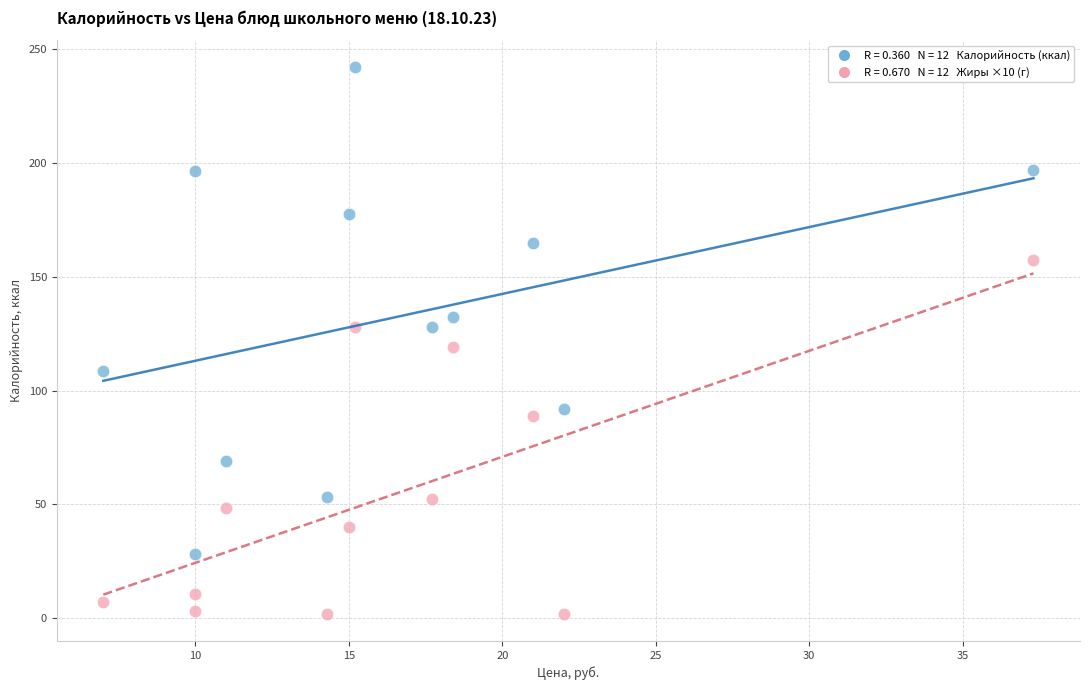

Across all data points, what is the range of Y values (max minus min)?

240.0